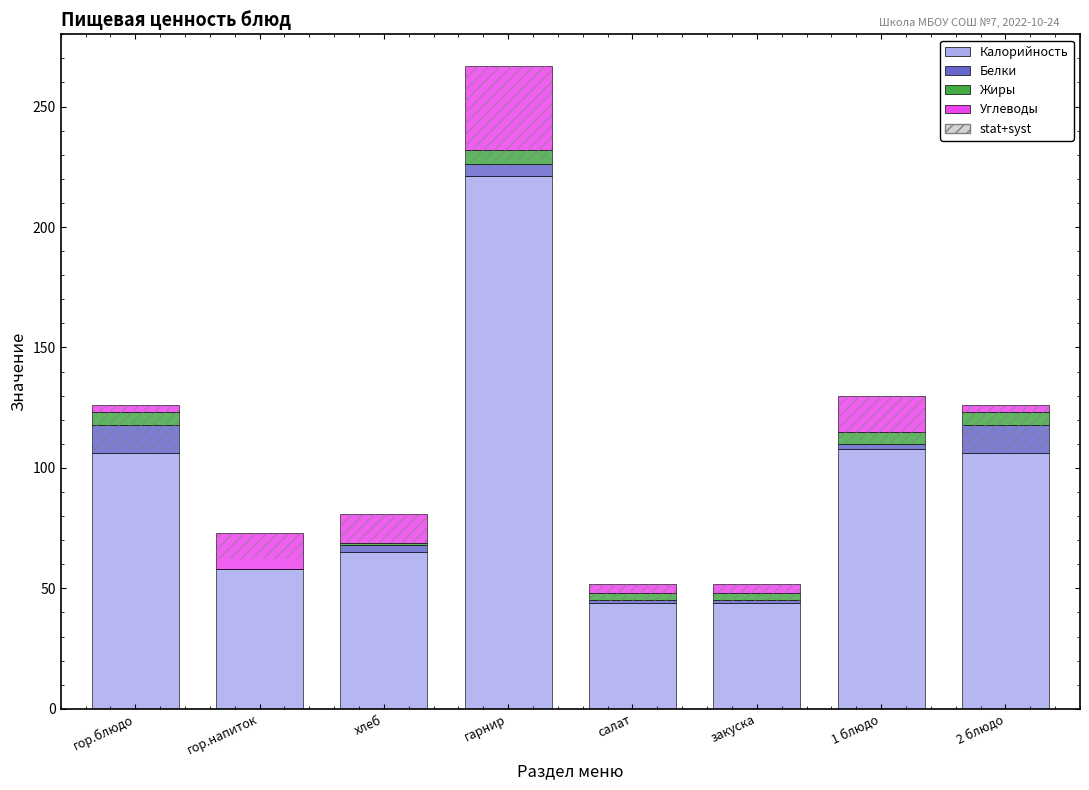

Reading left to right, transcribe all the data shown in this chart.

Калорийность: 106.0	58.0	65.0	221.0	44.0	44.0	108.0	106.0
Белки: 12.0	0.0	3.0	5.0	1.0	1.0	2.0	12.0
Жиры: 5.0	0.0	1.0	6.0	3.0	3.0	5.0	5.0
Углеводы: 3.0	15.0	12.0	35.0	4.0	4.0	15.0	3.0
stat+syst: 18.9	11.0	12.2	40.0	7.8	7.8	19.5	18.9